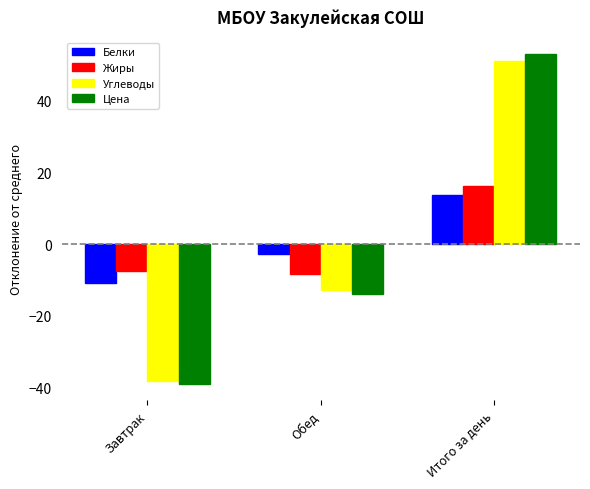

At which category is the sum across all series the highest?

Итого за день